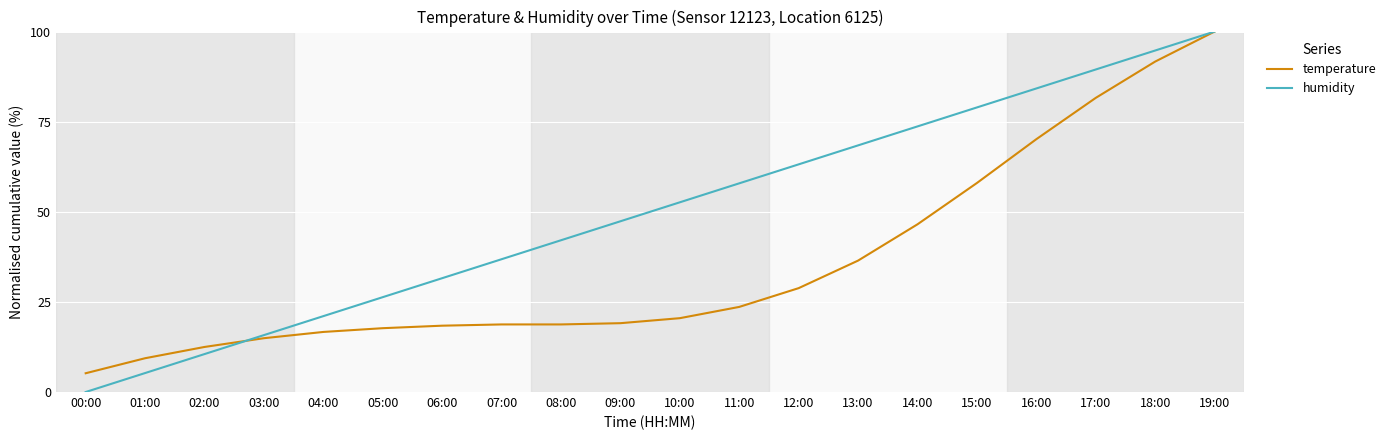

Is this an area chart (filled region under the line)?

No